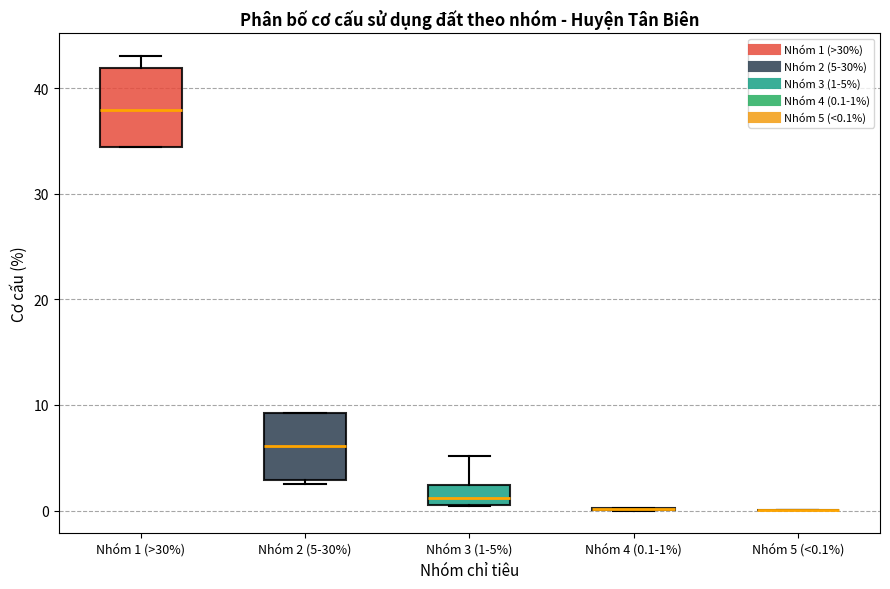

Reading left to right, transcribe this box plot: for each box, give where its median line is, the range the box spans, and where its two whiskers end, as read against the y-axis. The values are not printed on the chart, so give them approximately, as read against the axis.

Nhóm 1 (>30%): median 38, box 34 to 42, whiskers 34 to 43
Nhóm 2 (5-30%): median 6, box 3 to 9, whiskers 3 (just below the box's lower edge) to 9
Nhóm 3 (1-5%): median 1 (inside the box), box 1 to 2, whiskers 0 to 5
Nhóm 4 (0.1-1%): box collapsed to a line at 0, whiskers 0 to 0
Nhóm 5 (<0.1%): box collapsed to a line at 0, whiskers 0 to 0